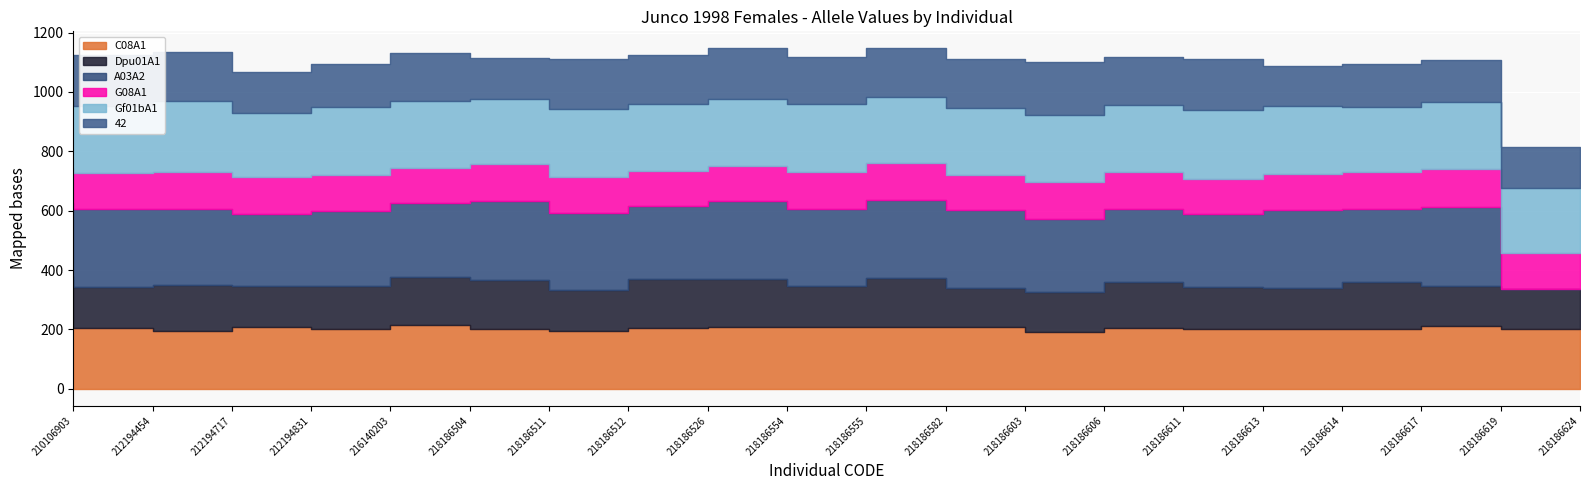

True or false: C08A1 and A03A2 intersect in this chart.

True